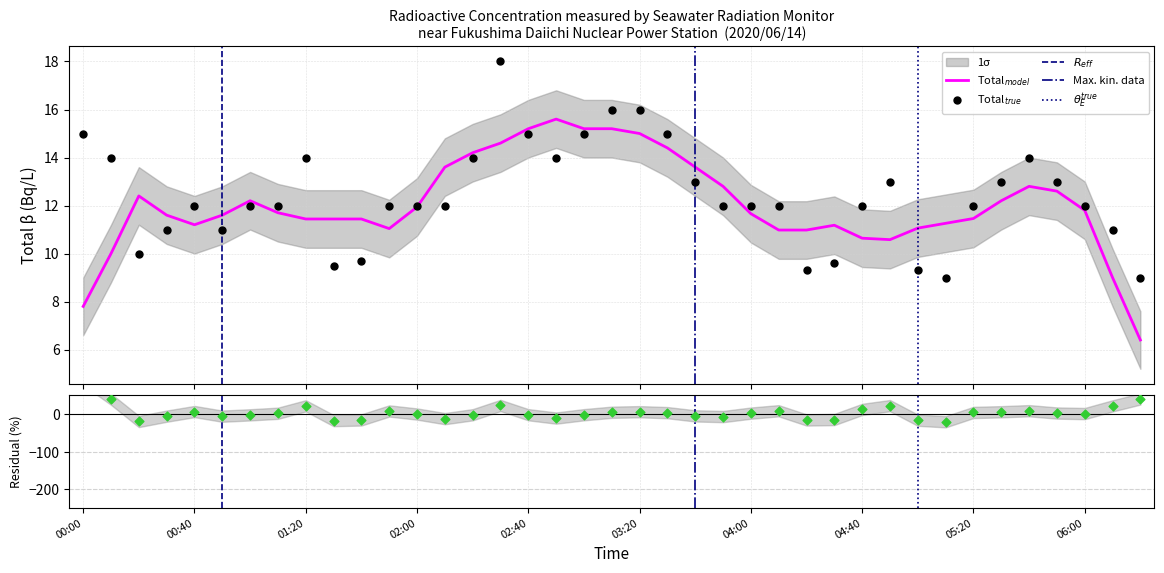

Approximately how many times larger is the value at 03:00 compared to 03:50?

1.2